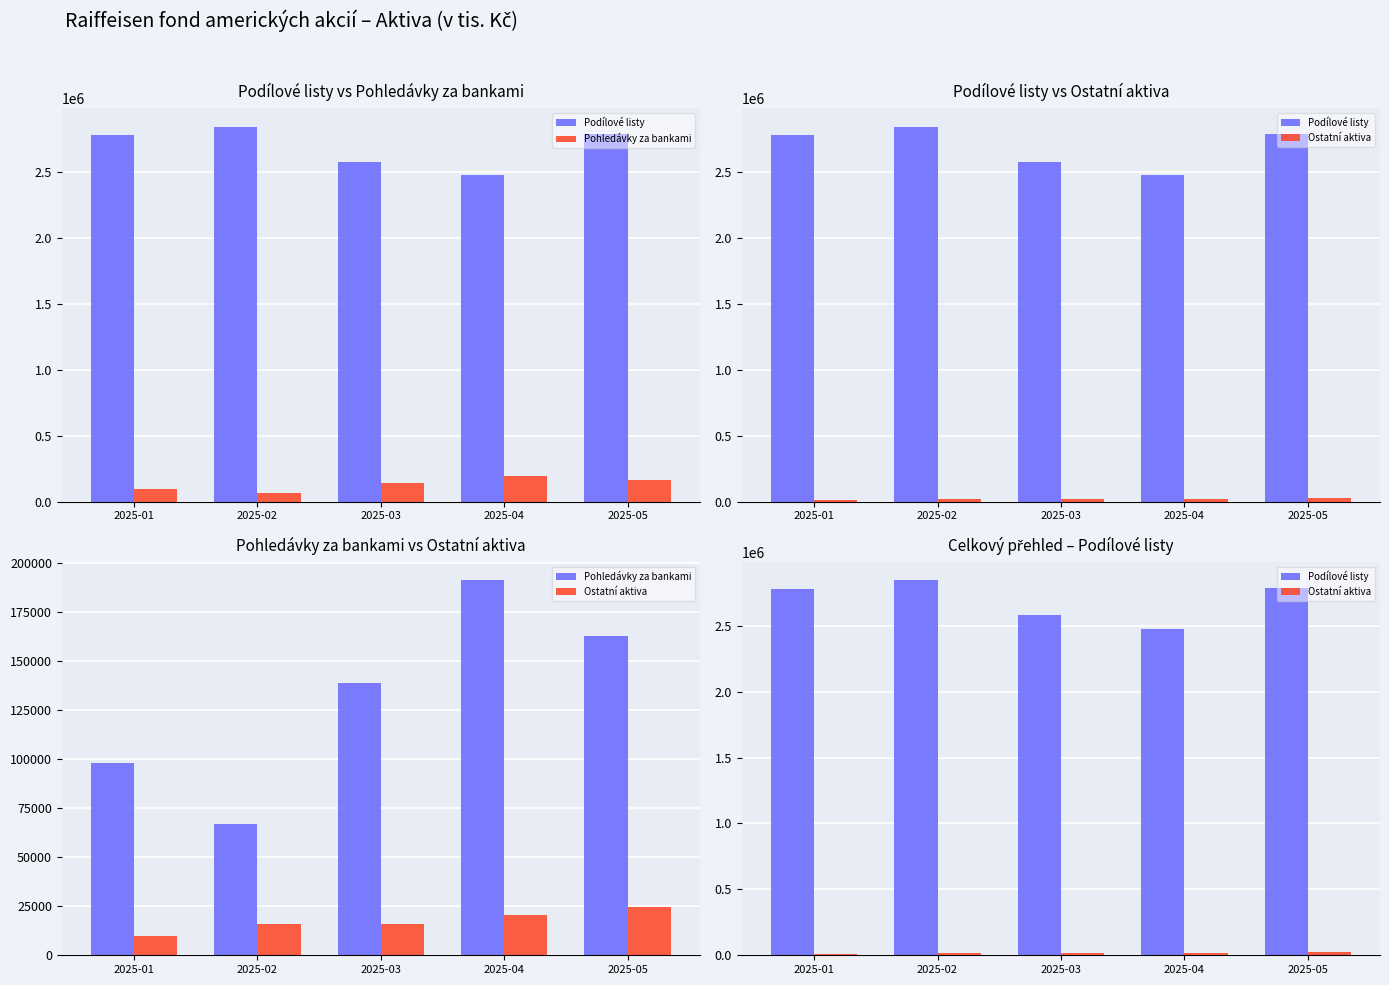

What is the value of the Podílové listy bar at the 3rd from the left?

2579438